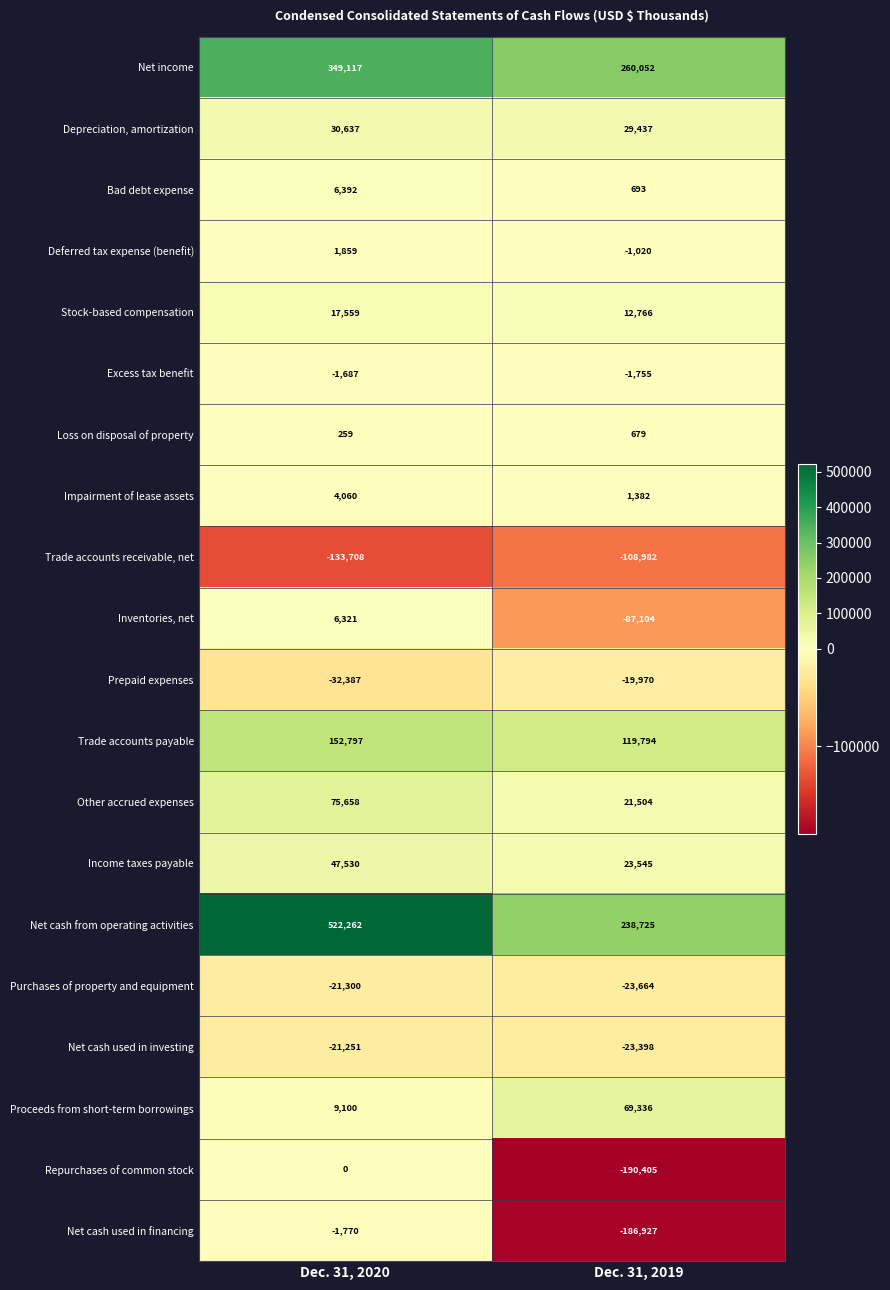

What is the average value of the Trade accounts receivable, net series?

-121345